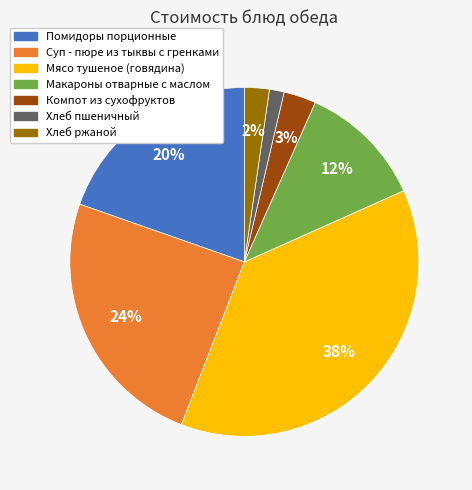

Which slice is the largest?

Мясо тушеное (говядина)